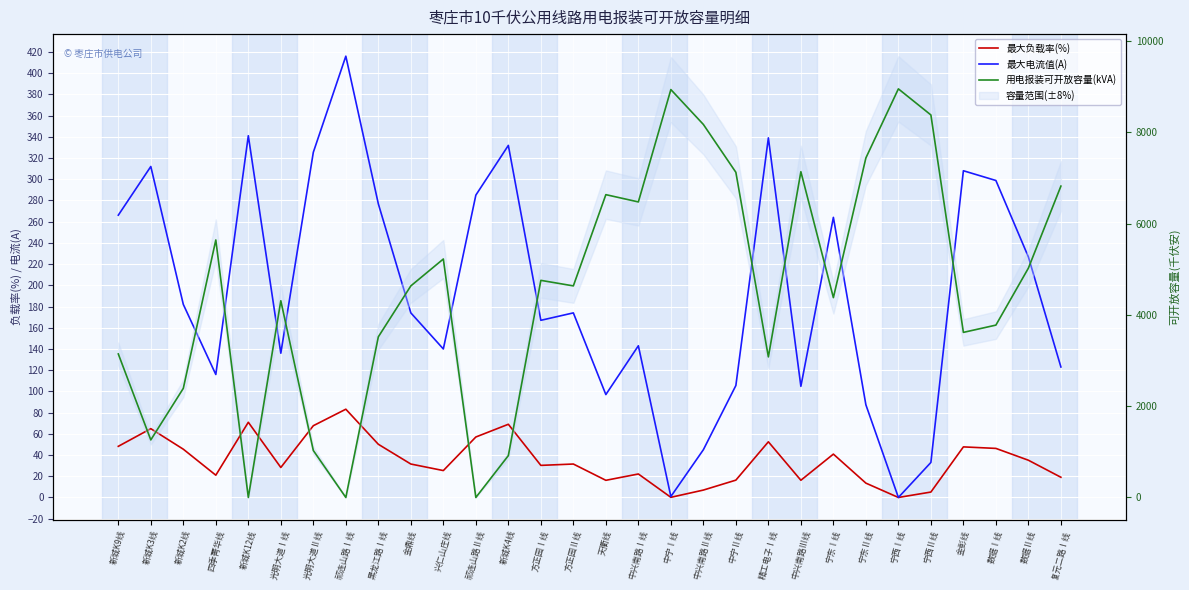

Reading left to right, transcribe all the data shown in this chart.

最大负载率(%): 新城K9线=48.2	新城K3线=64.9	新城K2线=45.5	四季菁华线=21.0	新城K12线=70.9	光明大道Ⅰ线=28.3	光明大道Ⅱ线=67.7	祁连山路Ⅰ线=83.2	黑龙江路Ⅰ线=50.1	金鼎线=31.5	兴仁山庄线=25.4	祁连山路Ⅱ线=57.0	新城K4线=69.0	方正园Ⅰ线=30.2	方正园Ⅱ线=31.5	天衢线=16.2	中兴南路Ⅰ线=22.1	中宁Ⅰ线=0.1	中兴南路Ⅱ线=7.0	中宁Ⅱ线=16.3	精工电子Ⅰ线=52.5	中兴南路Ⅲ线=16.2	宁东Ⅰ线=40.9	宁东Ⅱ线=13.5	宁西Ⅰ线=0.0	宁西Ⅱ线=5.1	金彭线=47.7	数据Ⅰ线=46.2	数据Ⅱ线=35.1	复元二路Ⅰ线=19.0
最大电流值(A): 新城K9线=266.1	新城K3线=312.0	新城K2线=182.0	四季菁华线=115.9	新城K12线=341.0	光明大道Ⅰ线=136.0	光明大道Ⅱ线=325.4	祁连山路Ⅰ线=416.0	黑龙江路Ⅰ线=276.8	金鼎线=174.0	兴仁山庄线=140.0	祁连山路Ⅱ线=285.0	新城K4线=331.9	方正园Ⅰ线=167.0	方正园Ⅱ线=174.0	天衢线=97.0	中兴南路Ⅰ线=143.0	中宁Ⅰ线=0.9	中兴南路Ⅱ线=45.0	中宁Ⅱ线=105.5	精工电子Ⅰ线=339.0	中兴南路Ⅲ线=104.8	宁东Ⅰ线=264.1	宁东Ⅱ线=87.4	宁西Ⅰ线=0.0	宁西Ⅱ线=33.0	金彭线=308.0	数据Ⅰ线=298.8	数据Ⅱ线=226.7	复元二路Ⅰ线=123.0
用电报装可开放容量(kVA): 新城K9线=3143.8	新城K3线=1260.9	新城K2线=2390.2	四季菁华线=5640.8	新城K12线=0.0	光明大道Ⅰ线=4309.2	光明大道Ⅱ线=1028.8	祁连山路Ⅰ线=0.0	黑龙江路Ⅰ线=3518.8	金鼎线=4634.8	兴仁山庄线=5223.7	祁连山路Ⅱ线=0.0	新城K4线=916.4	方正园Ⅰ线=4756.1	方正园Ⅱ线=4634.8	天衢线=6633.6	中兴南路Ⅰ线=6474.2	中宁Ⅰ线=8935.6	中兴南路Ⅱ线=8171.6	中宁Ⅱ线=7123.0	精工电子Ⅰ线=3079.5	中兴南路Ⅲ线=7136.0	宁东Ⅰ线=4377.6	宁东Ⅱ线=7437.9	宁西Ⅰ线=8951.0	宁西Ⅱ线=8379.4	金彭线=3616.4	数据Ⅰ线=3775.8	数据Ⅱ线=5024.2	复元二路Ⅰ线=6820.6